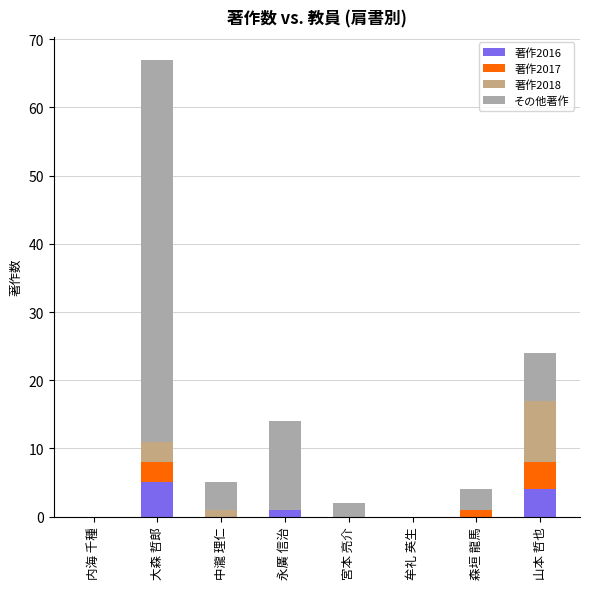

At which category is the sum across all series the highest?

大森 哲郎